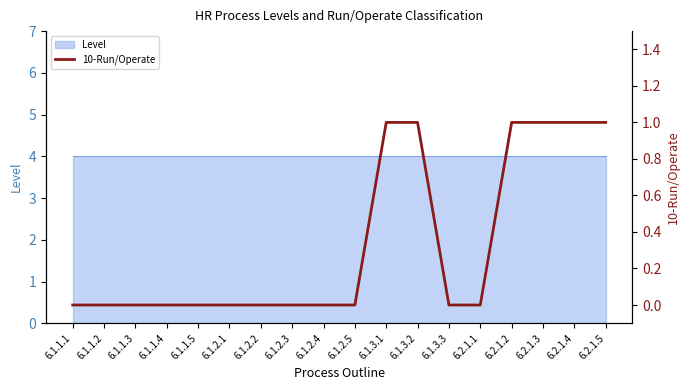

True or false: the data has more than 0 interior local peaks.

False